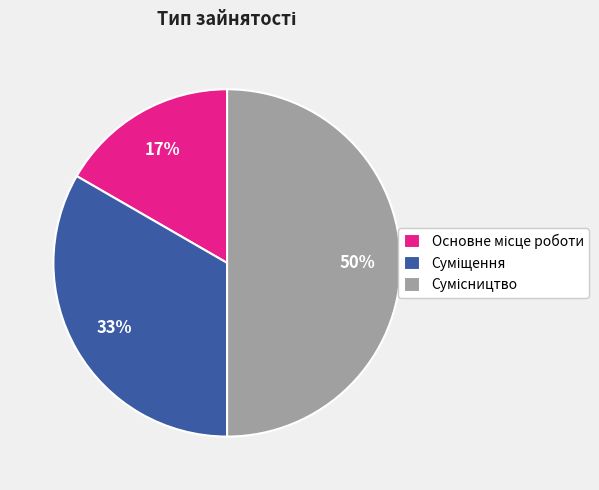

How many slices are in this pie chart?

3